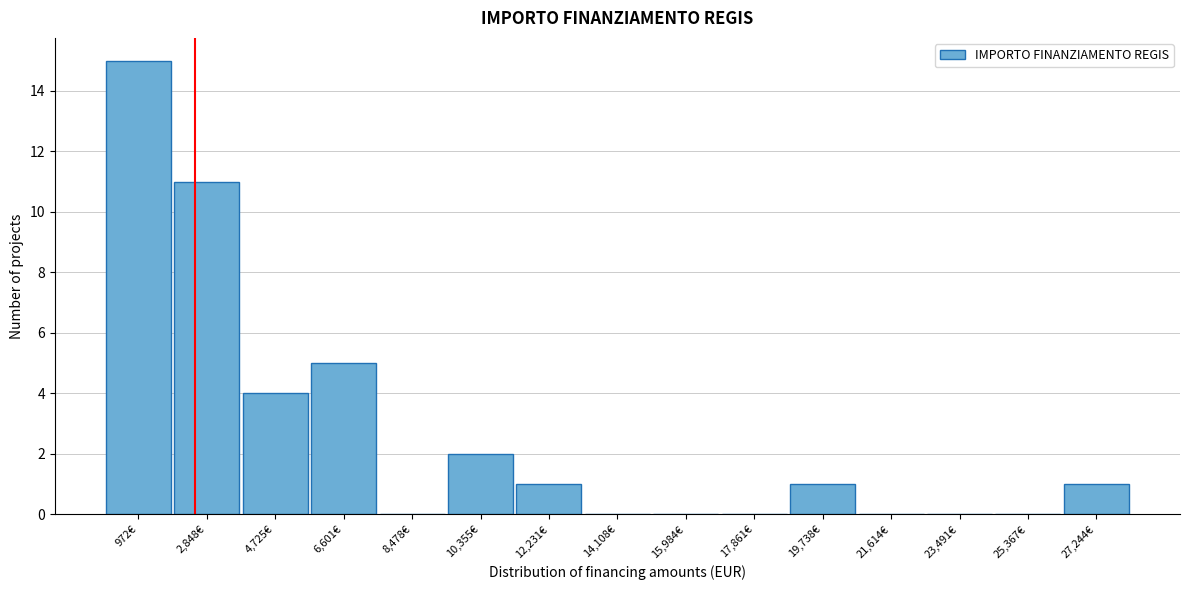

Reading right to left, transcribe all the data shown in this chart.

27,244€=1	25,367€=0	23,491€=0	21,614€=0	19,738€=1	17,861€=0	15,984€=0	14,108€=0	12,231€=1	10,355€=2	8,478€=0	6,601€=5	4,725€=4	2,848€=11	972€=15